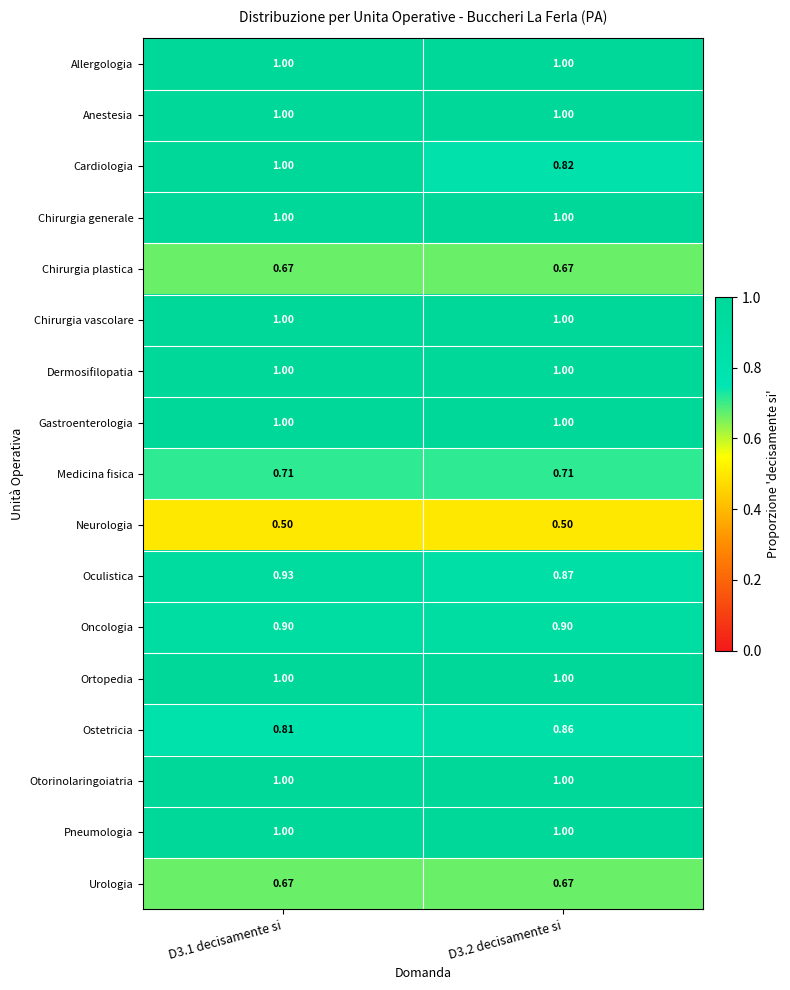

Which series has the largest range (max minus min)?

Cardiologia